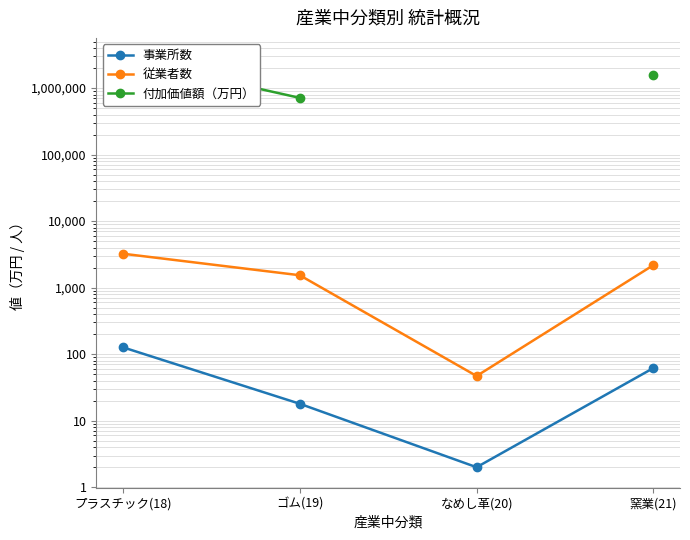

What is the difference between the highest and lowest values at ゴム(19)?

712317.0